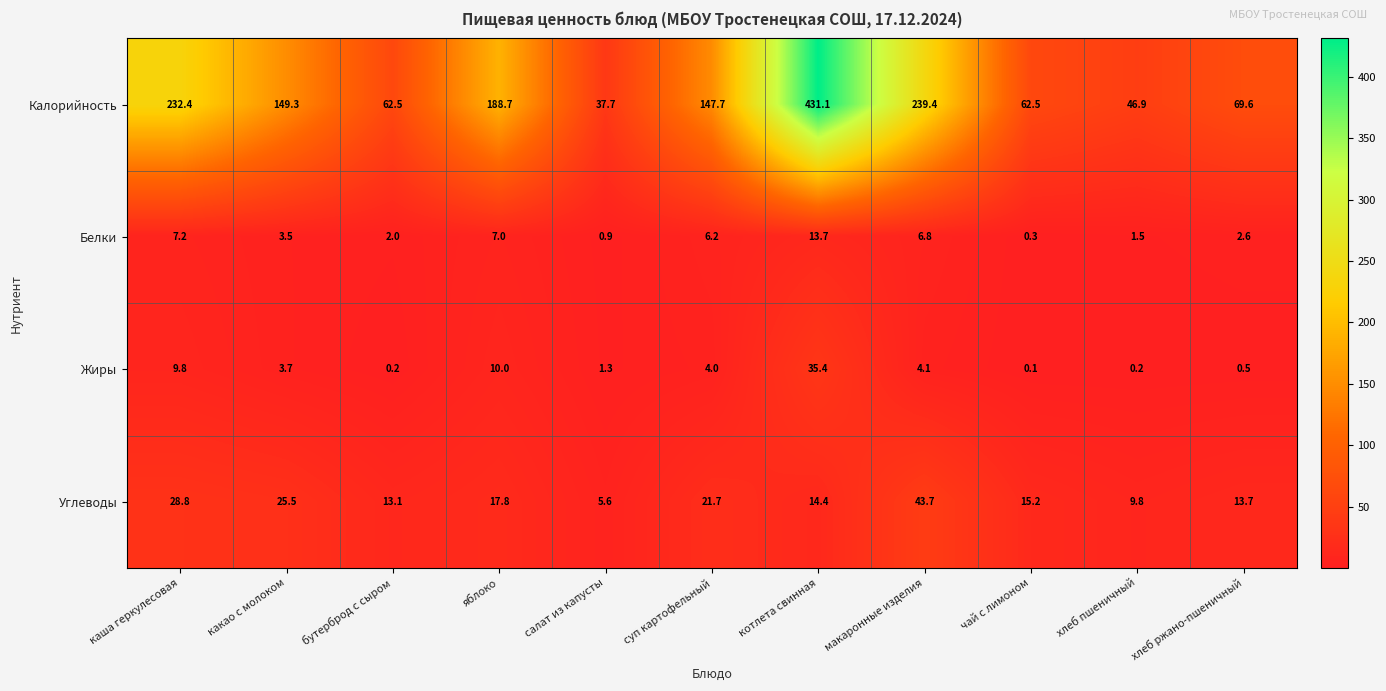

Count the number of data series in this chart.

4